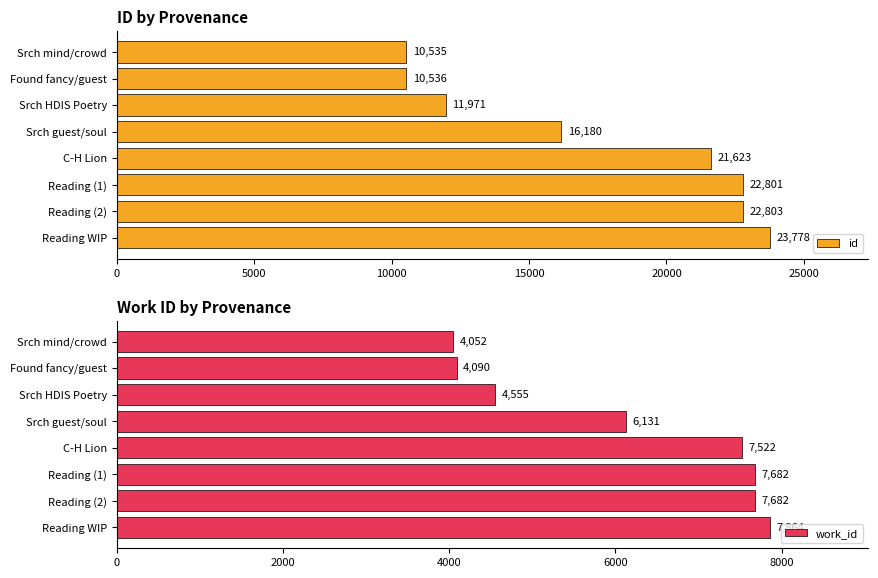

True or false: id has a value of 6629 at Found fancy/guest.

False